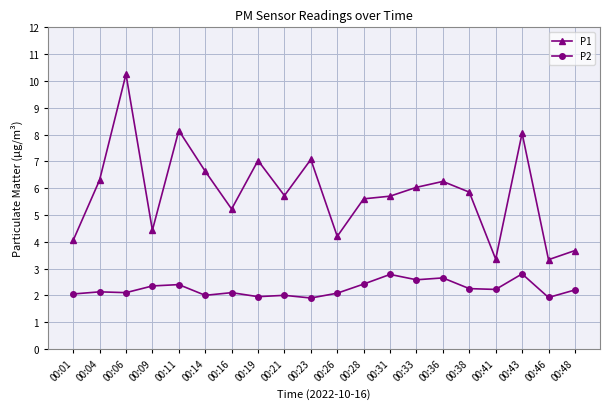

True or false: P2 and P1 intersect in this chart.

False